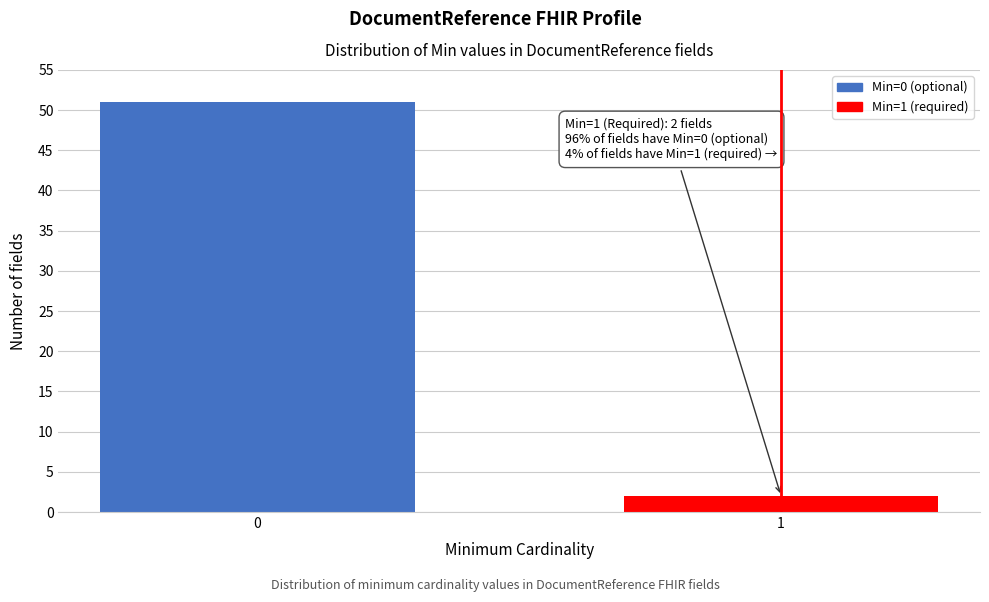

Reading left to right, what are all the values shown in this chart?

0=51	1=2